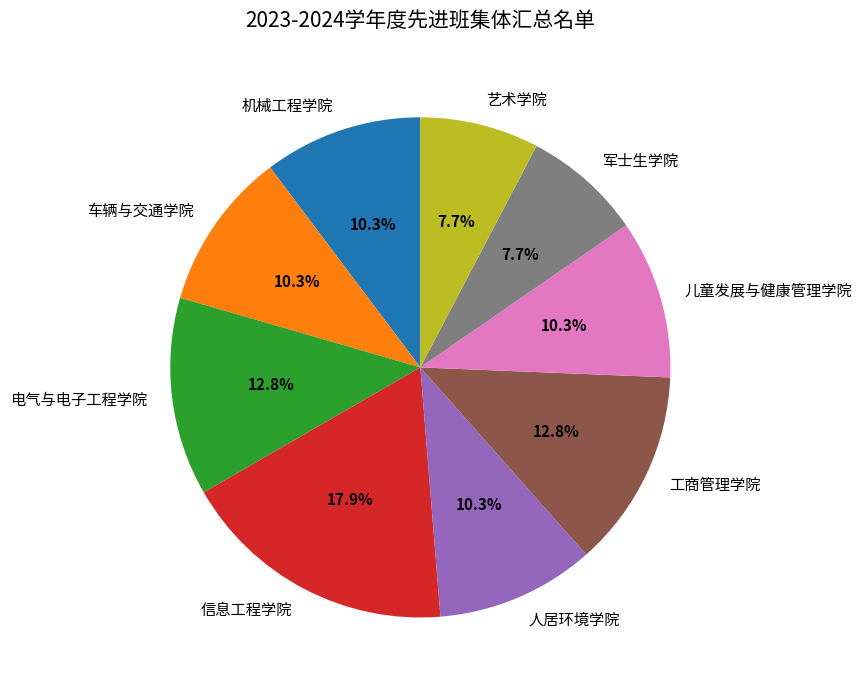

To the nearest percent, what is the combined percentage of 人居环境学院 and 军士生学院?

18%